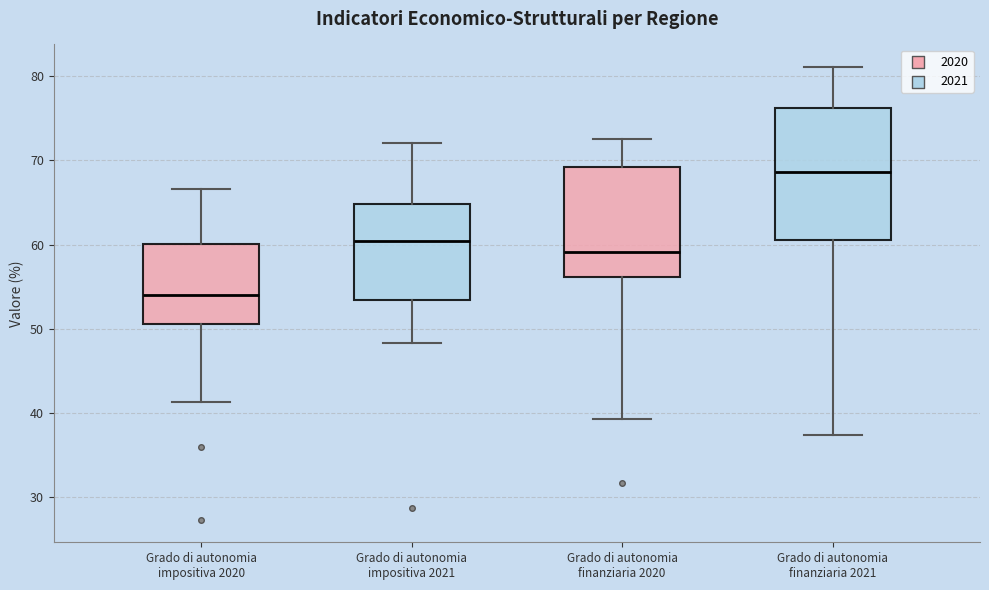

Which box's median line is the lowest?

Grado di autonomia impositiva 2020